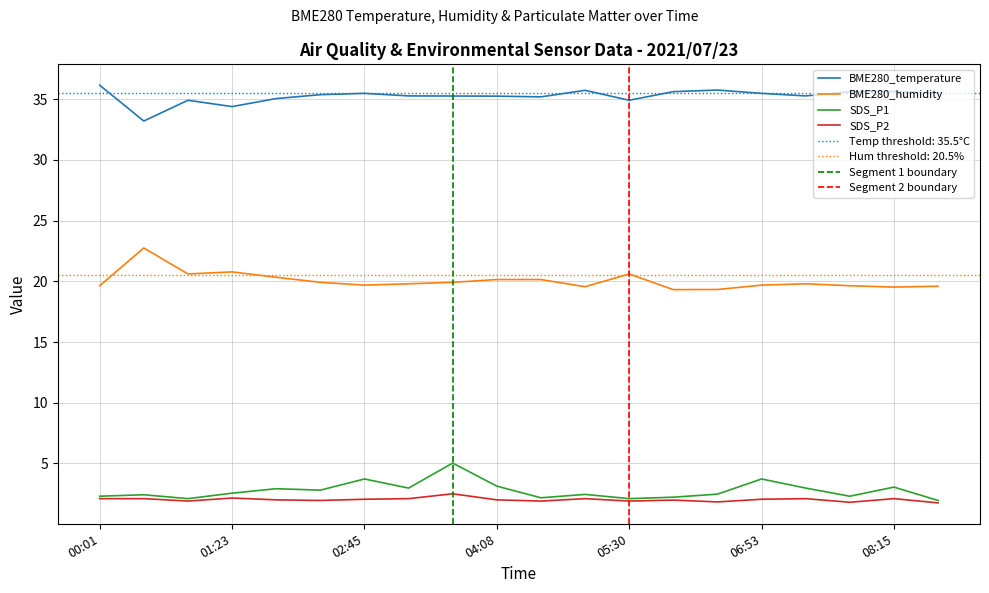

Rank the categories by BME280_humidity value from highest to lowest.

00:28, 01:23, 00:55, 05:30, 01:50, 04:08, 04:35, 02:18, 03:40, 03:13, 07:20, 02:45, 06:53, 00:01, 07:48, 08:43, 05:03, 08:15, 06:25, 05:58